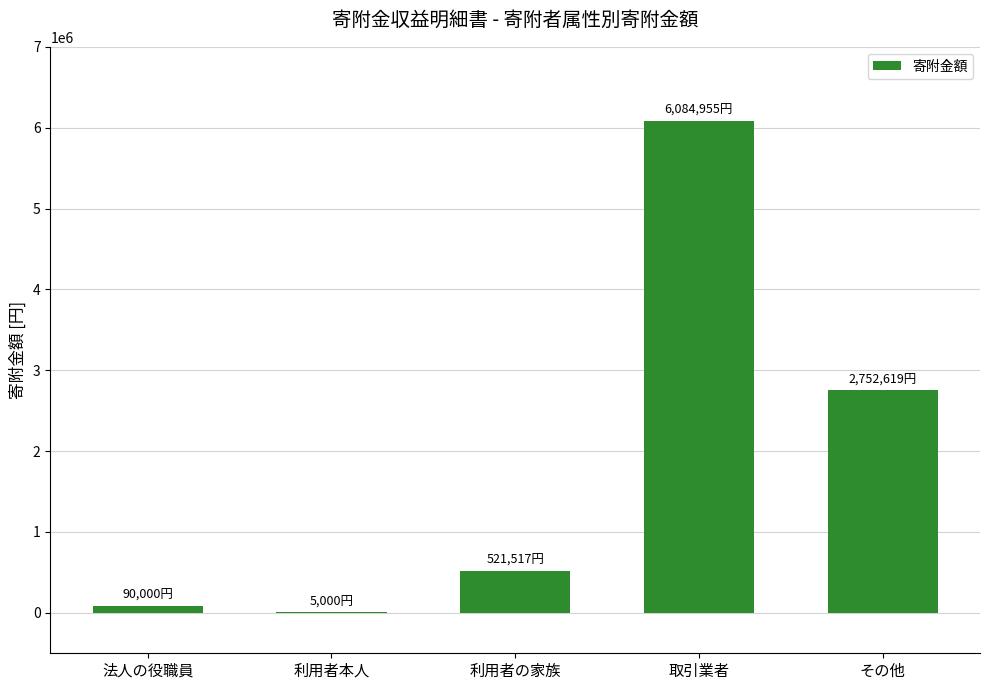

Which has a higher value, その他 or 利用者の家族?

その他